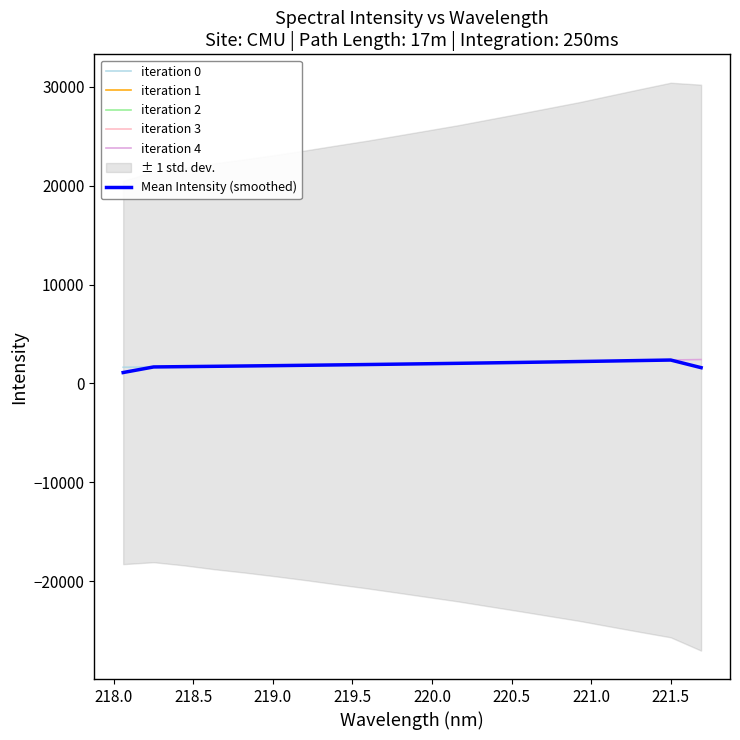

True or false: the data has more than 0 interior local peaks.

False